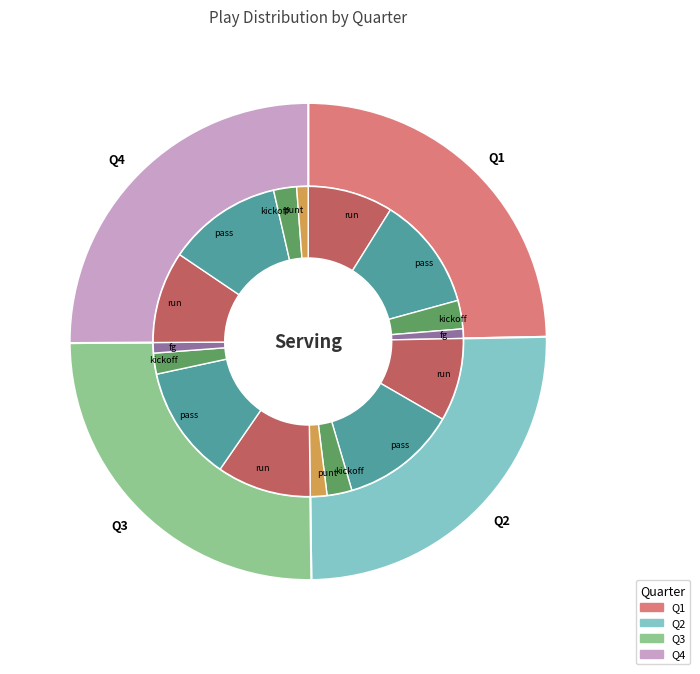

Is it true that Q3 is 11% of the pie?

False